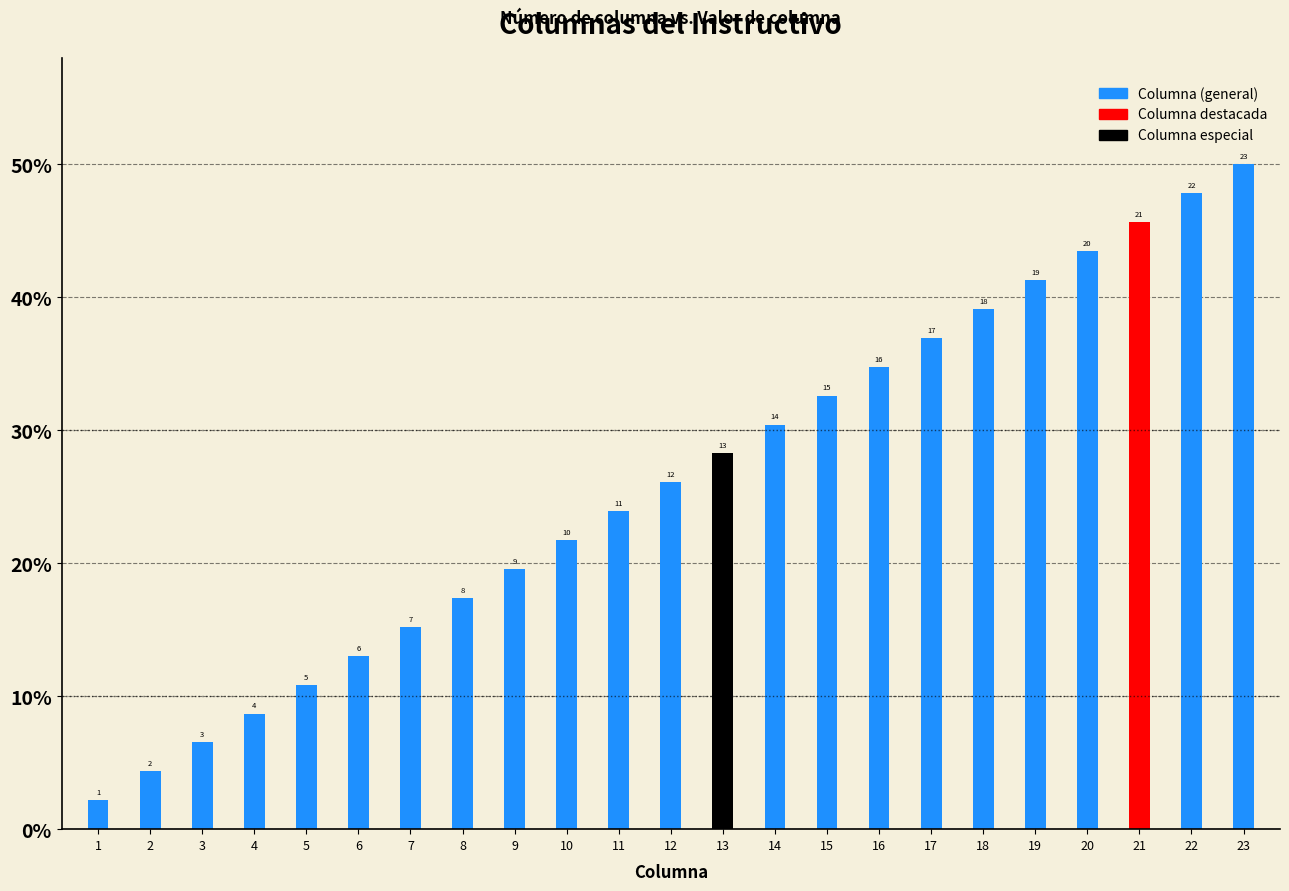

What is the maximum value shown in the chart?

50.0